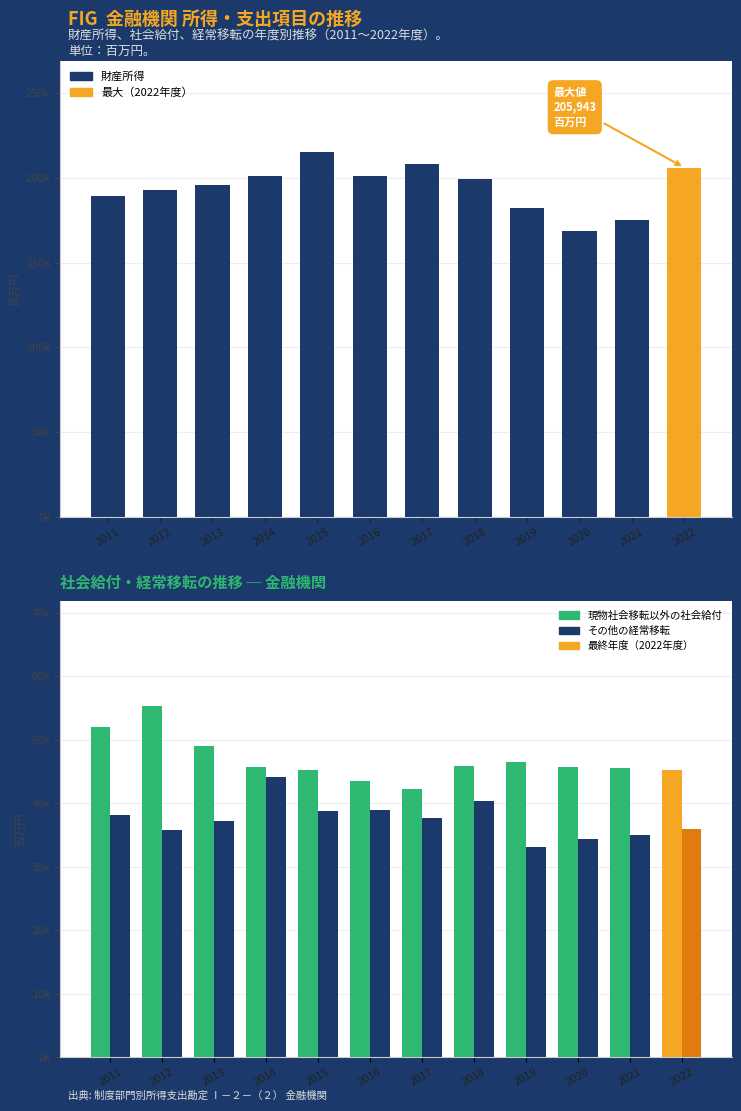

What is the maximum value for 現物社会移転以外の社会給付?

55254